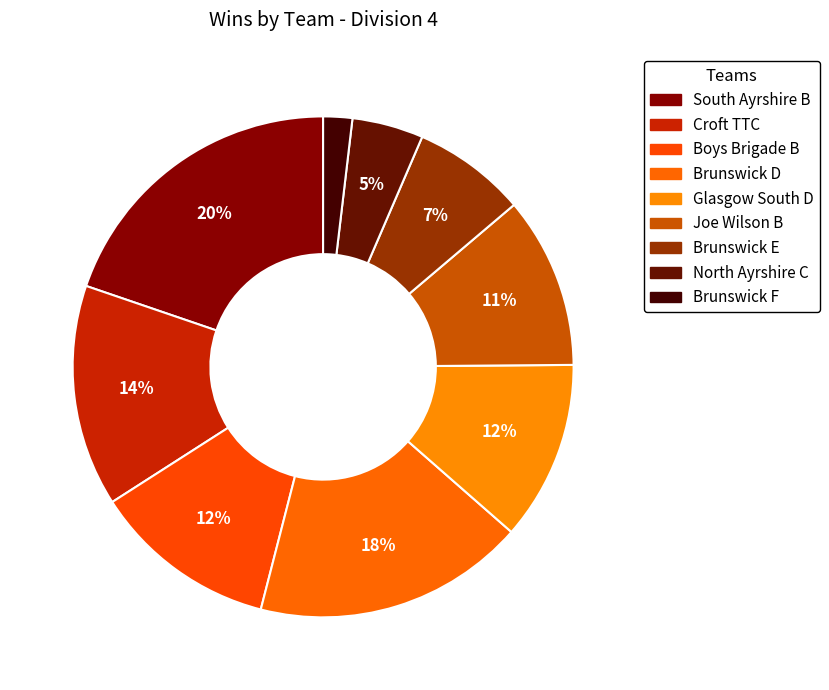

Combined, what portion of the pie is Croft TTC and Brunswick D?

31.9%